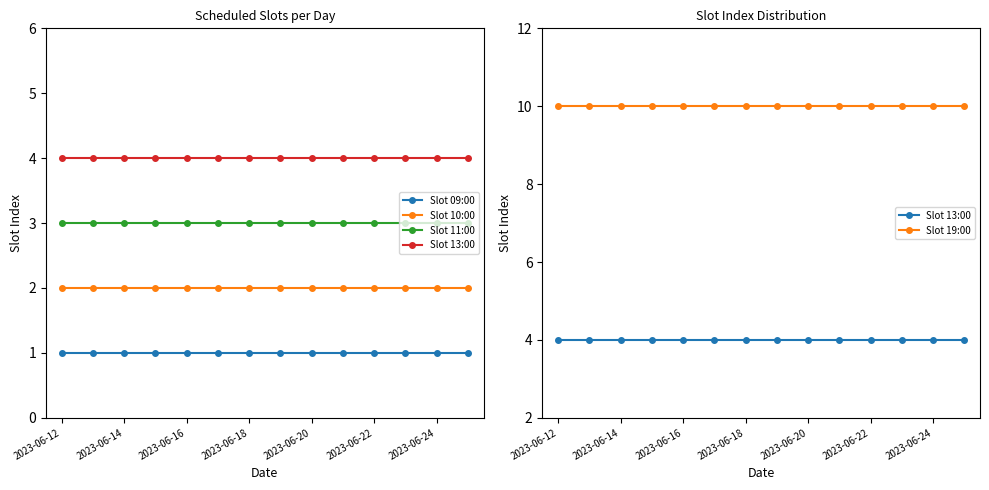

What is the value of the Slot 13:00 point at the 6th from the left?

4